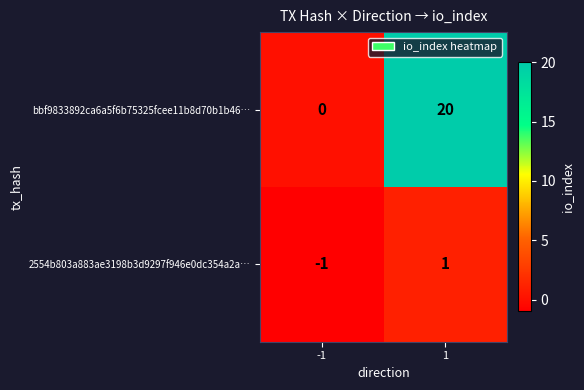

What is the total value across all series at -1?

-1